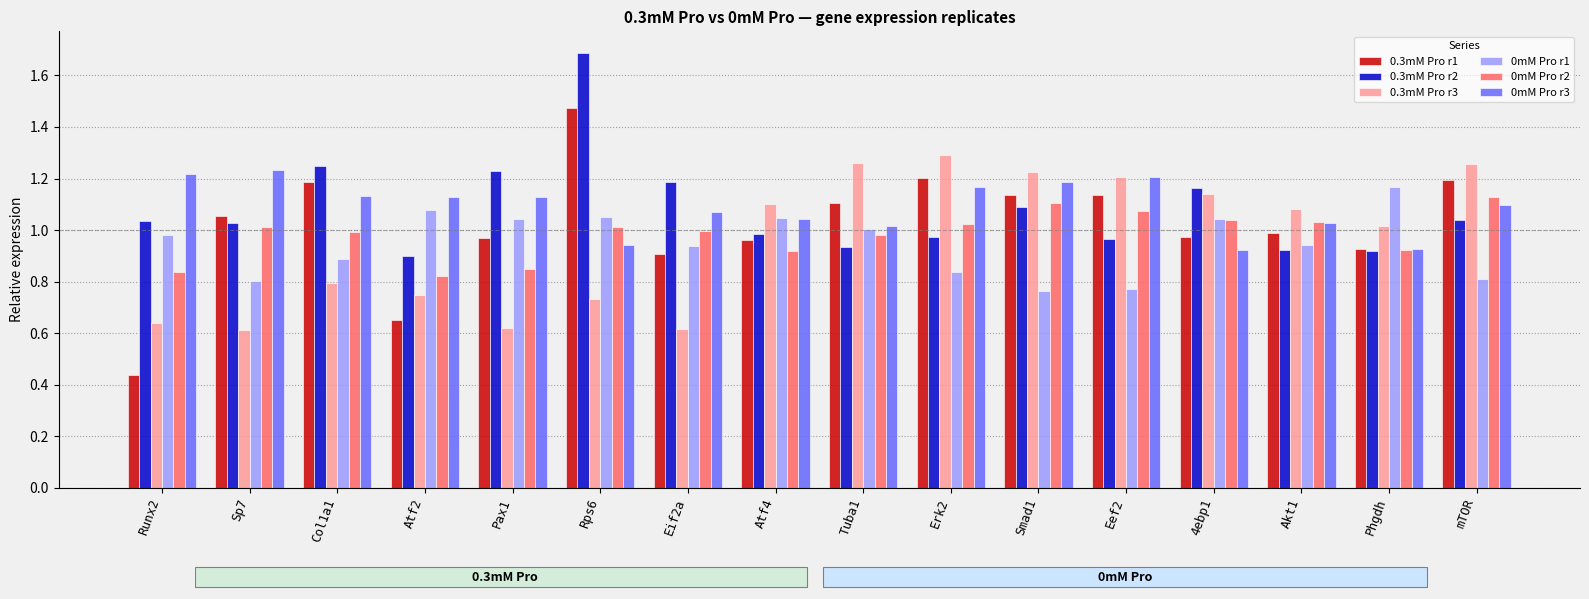

Between Erk2 and 4ebp1, which series saw the biggest shift?

0mM Pro r3